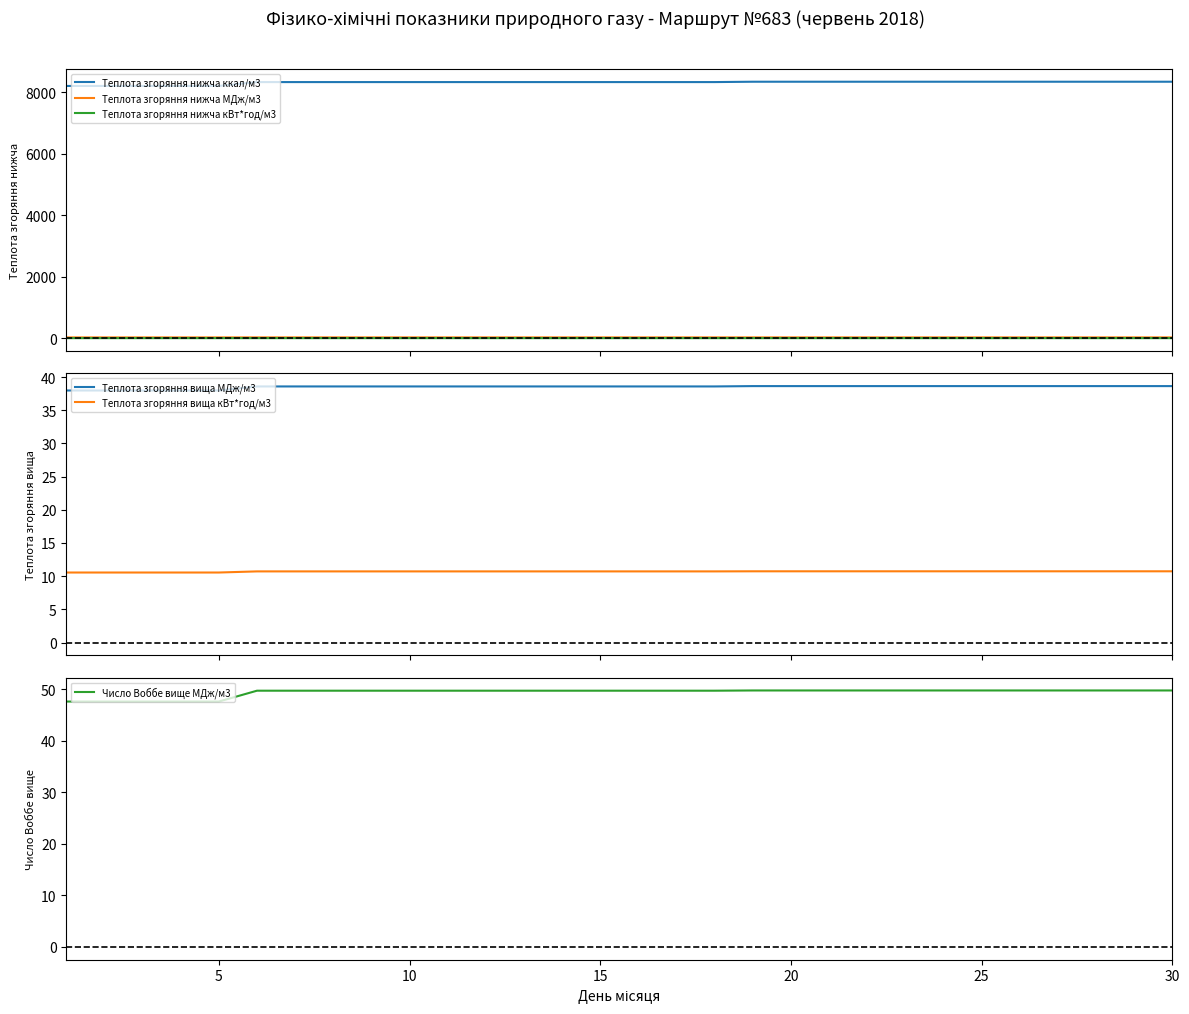

The value of Число Воббе вище МДж/м3 at 25 is 12.4. True or false?

False